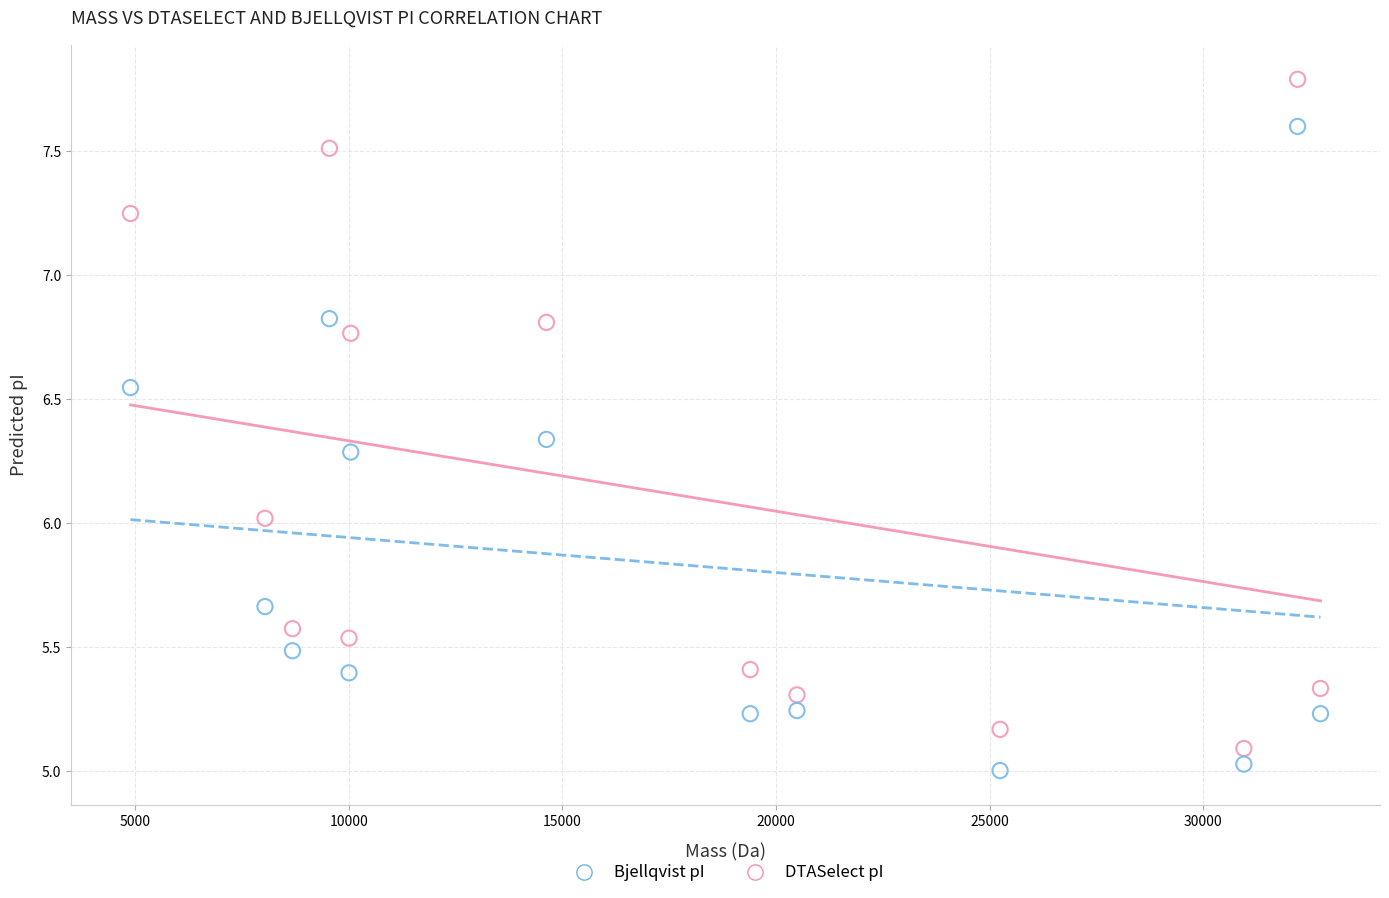

Across all data points, what is the range of Y values (max minus min)?

2.8